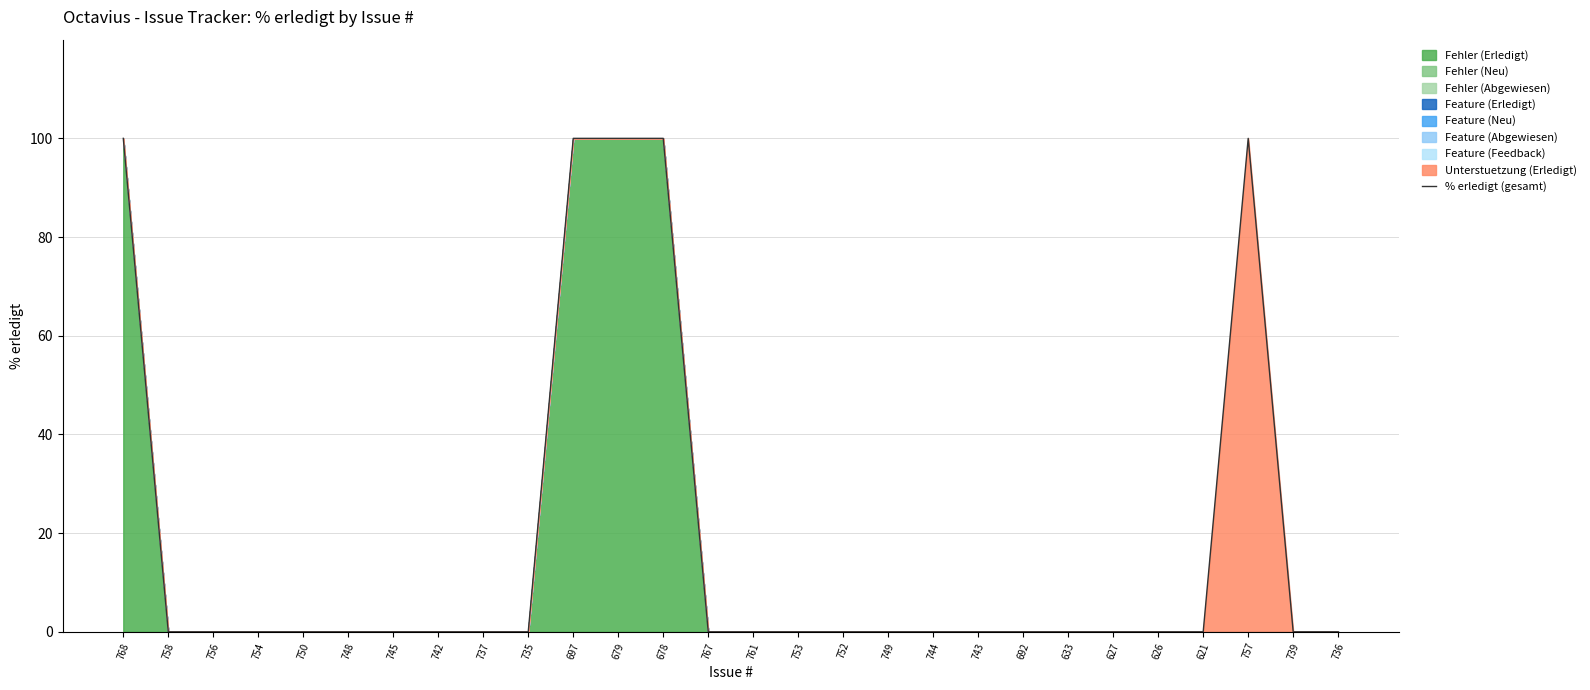

What is the sum of the values at 678 and 744?

100